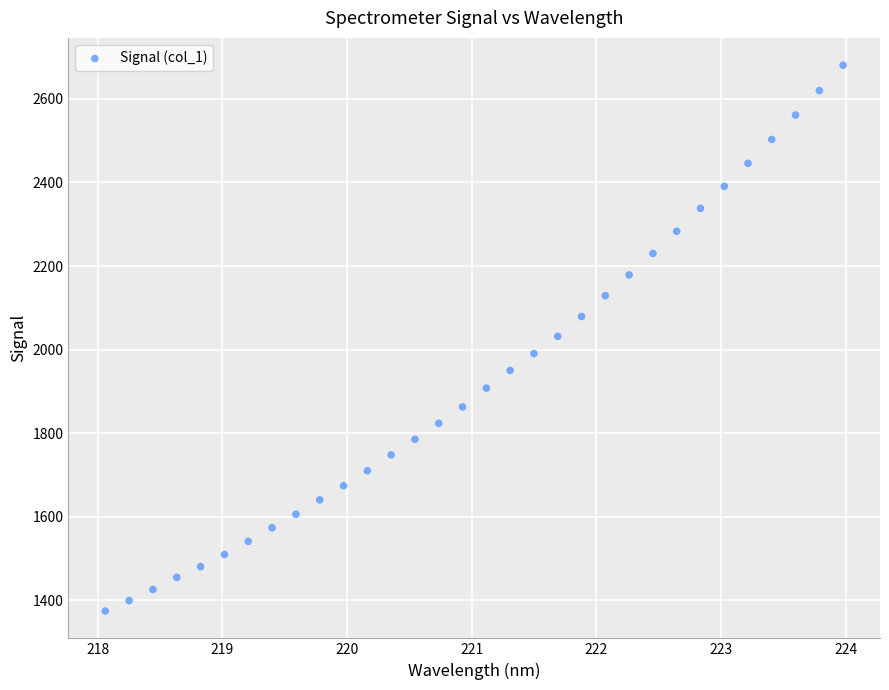

What is the range of X values (max minus min)?

5.9